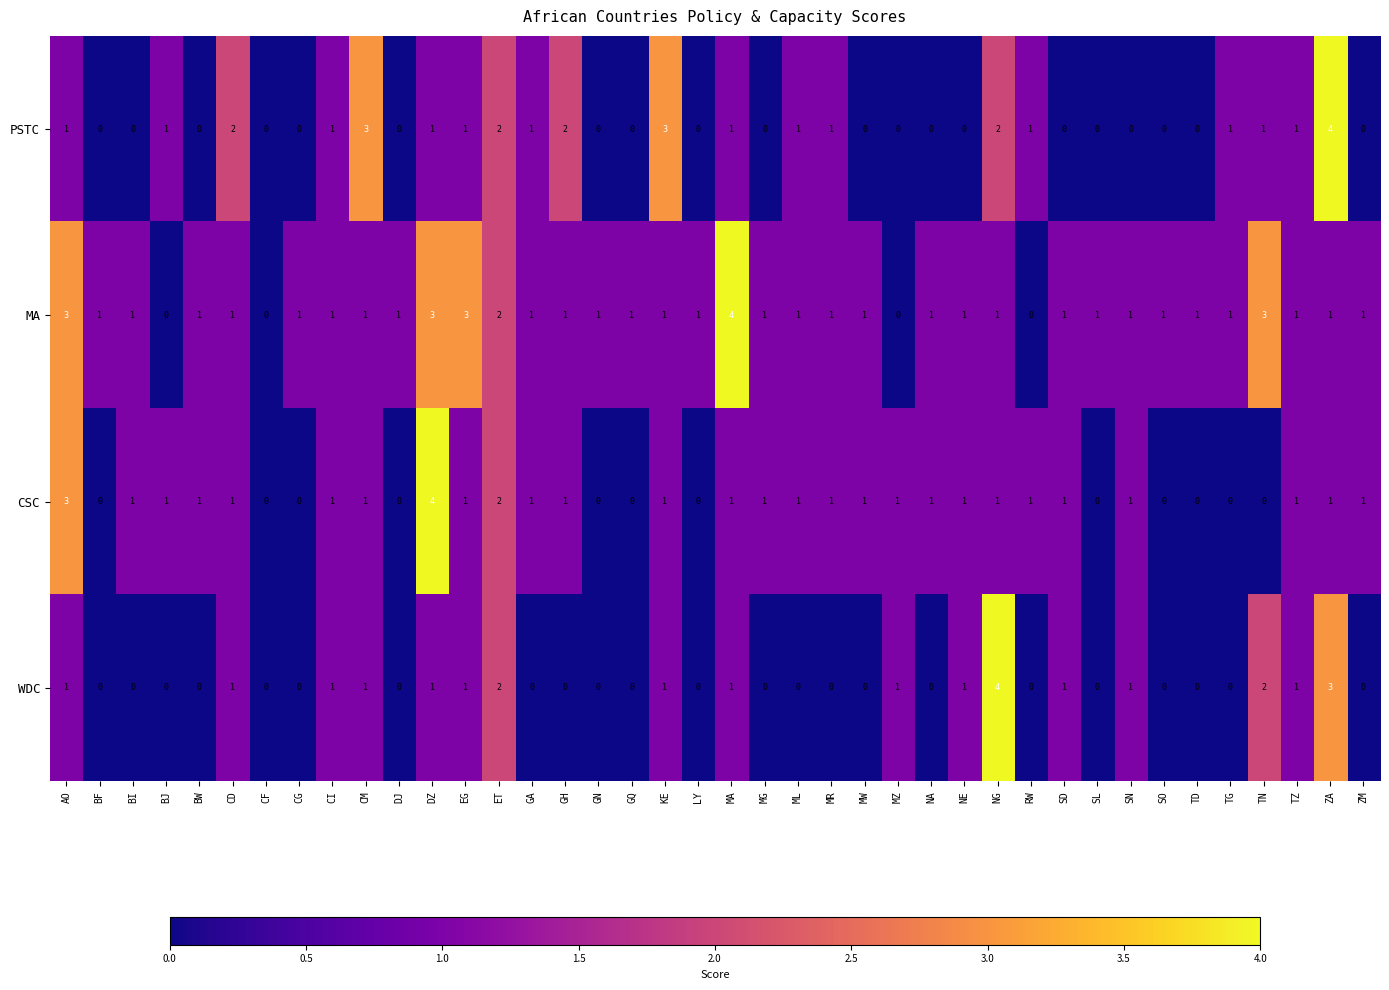

Count the MA values in the range 1 to 2.

31